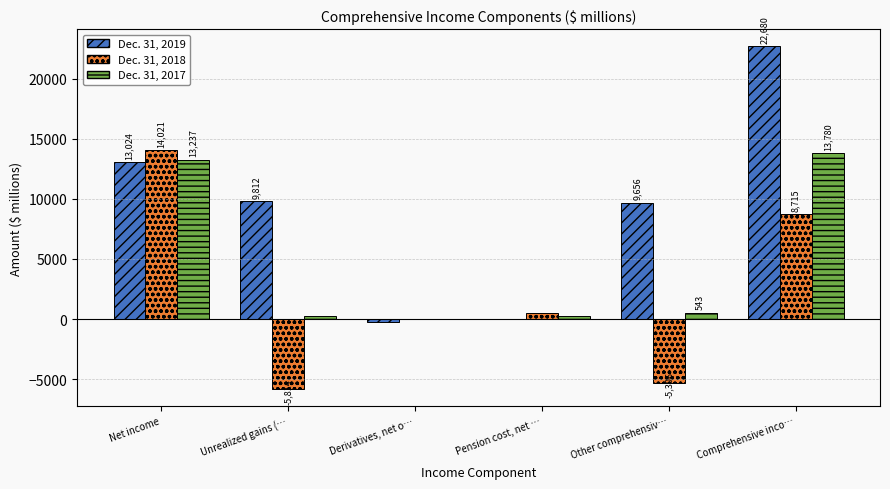

How many data points does each series have?

6